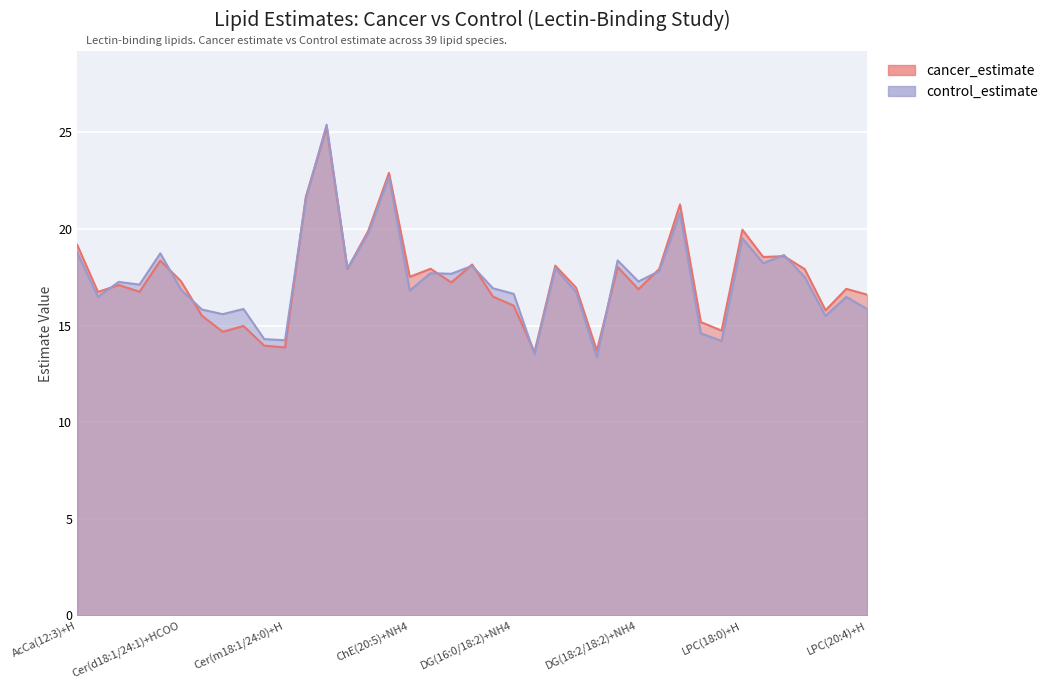

Reading right to left, extract all data points from this chart.

cancer_estimate: LPC(20:4)+H=16.6	LPC(20:3)+H=16.9	LPC(20:3)+H=15.8	LPC(18:3)+H=17.9	LPC(18:2)+H=18.6	LPC(18:1)+H=18.6	LPC(18:0)+H=20.0	LPC(16:1)+H=14.7	LPC(16:0e)+H=15.2	LPC(16:0)+H=21.3	LPC(15:0)+H=17.9	DG(18:2/18:2)+NH4=16.9	DG(18:1/18:2)+NH4=18.0	DG(18:0/22:1)+NH4=13.7	DG(18:0/18:0)+NH4=17.0	DG(18:0/16:0)+NH4=18.1	DG(16:0/22:1)+NH4=13.6	DG(16:0/18:2)+NH4=16.0	DG(16:0/18:1)+NH4=16.5	DG(16:0/16:0)+NH4=18.2	Co(Q10)+NH4=17.2	ChE(22:6)+NH4=17.9	ChE(20:5)+NH4=17.5	ChE(20:4)+NH4=22.9	ChE(20:3)+NH4=19.9	ChE(18:3)+NH4=17.9	ChE(18:2)+NH4=25.3	ChE(18:1)+NH4=21.7	Cer(m18:1/24:0)+H=13.9	Cer(m18:1/22:0)+H=14.0	Cer(d20:0/22:0)+H=15.0	Cer(d20:0/20:0)+H=14.7	Cer(d18:2/24:0)+H=15.5	Cer(d18:1/24:1)+HCOO=17.3	Cer(d18:1/24:0)+HCOO=18.4	Cer(d18:1/23:0)+HCOO=16.8	Cer(d18:1/22:0)+HCOO=17.1	Cer(d18:1/16:0)+HCOO=16.7	AcCa(12:3)+H=19.2
control_estimate: LPC(20:4)+H=15.9	LPC(20:3)+H=16.5	LPC(20:3)+H=15.5	LPC(18:3)+H=17.5	LPC(18:2)+H=18.6	LPC(18:1)+H=18.2	LPC(18:0)+H=19.5	LPC(16:1)+H=14.2	LPC(16:0e)+H=14.6	LPC(16:0)+H=20.8	LPC(15:0)+H=17.8	DG(18:2/18:2)+NH4=17.3	DG(18:1/18:2)+NH4=18.4	DG(18:0/22:1)+NH4=13.4	DG(18:0/18:0)+NH4=16.7	DG(18:0/16:0)+NH4=18.0	DG(16:0/22:1)+NH4=13.5	DG(16:0/18:2)+NH4=16.6	DG(16:0/18:1)+NH4=16.9	DG(16:0/16:0)+NH4=18.1	Co(Q10)+NH4=17.7	ChE(22:6)+NH4=17.7	ChE(20:5)+NH4=16.8	ChE(20:4)+NH4=22.7	ChE(20:3)+NH4=19.8	ChE(18:3)+NH4=17.9	ChE(18:2)+NH4=25.4	ChE(18:1)+NH4=21.6	Cer(m18:1/24:0)+H=14.2	Cer(m18:1/22:0)+H=14.3	Cer(d20:0/22:0)+H=15.9	Cer(d20:0/20:0)+H=15.6	Cer(d18:2/24:0)+H=15.8	Cer(d18:1/24:1)+HCOO=16.9	Cer(d18:1/24:0)+HCOO=18.7	Cer(d18:1/23:0)+HCOO=17.1	Cer(d18:1/22:0)+HCOO=17.3	Cer(d18:1/16:0)+HCOO=16.5	AcCa(12:3)+H=18.8